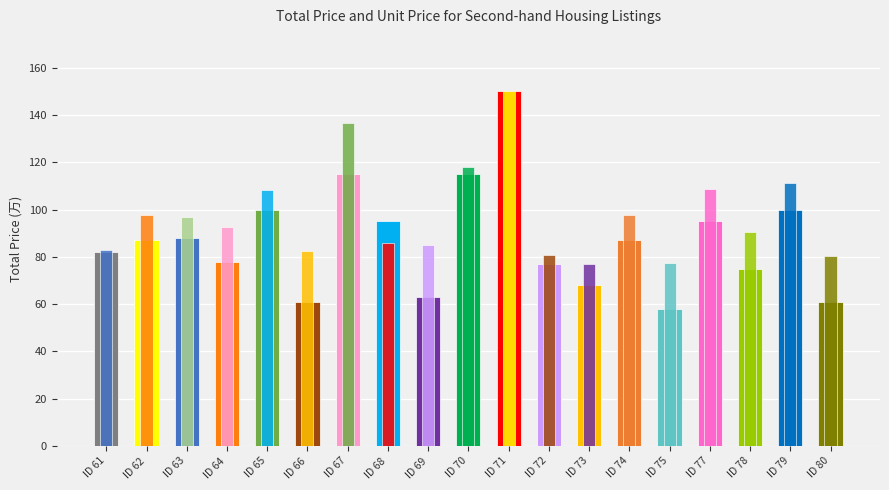

What is the minimum value shown in the chart?

58.0